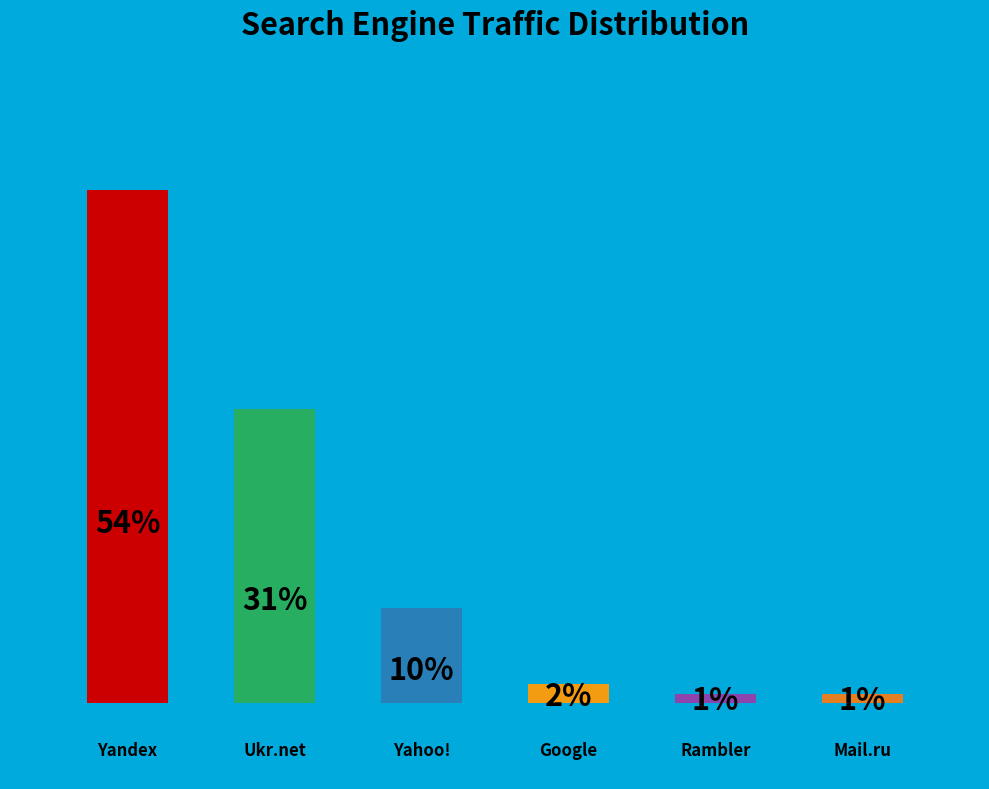

Does the chart contain any negative values?

No